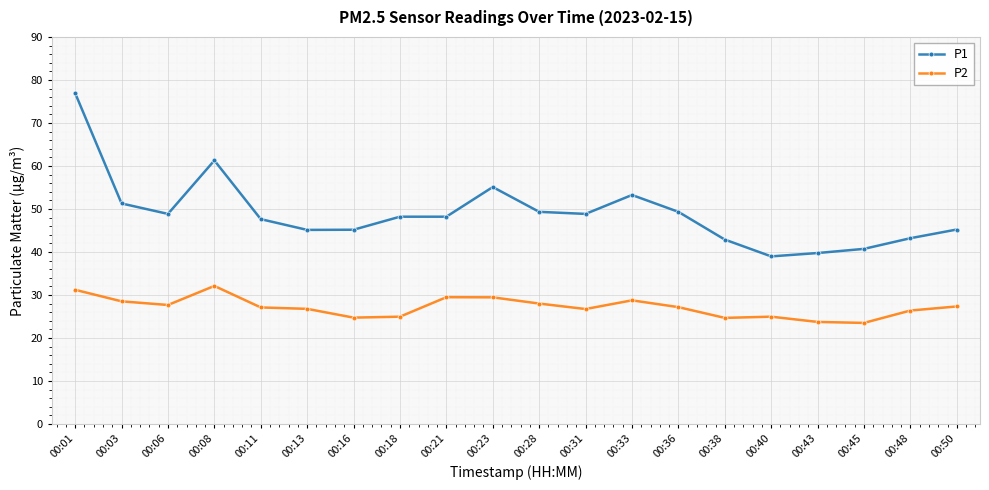

Which category has the highest value in the P2 series?

00:08